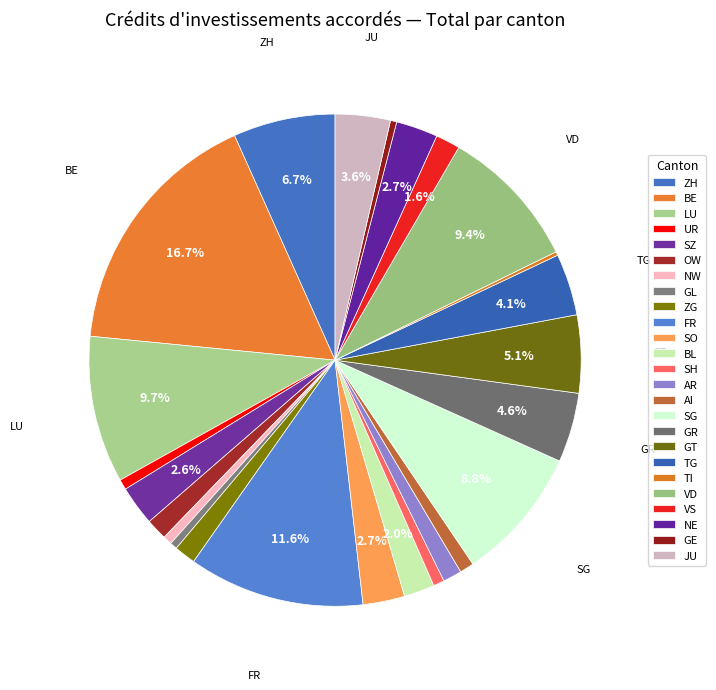

To the nearest percent, what is the average slice percentage?

4%